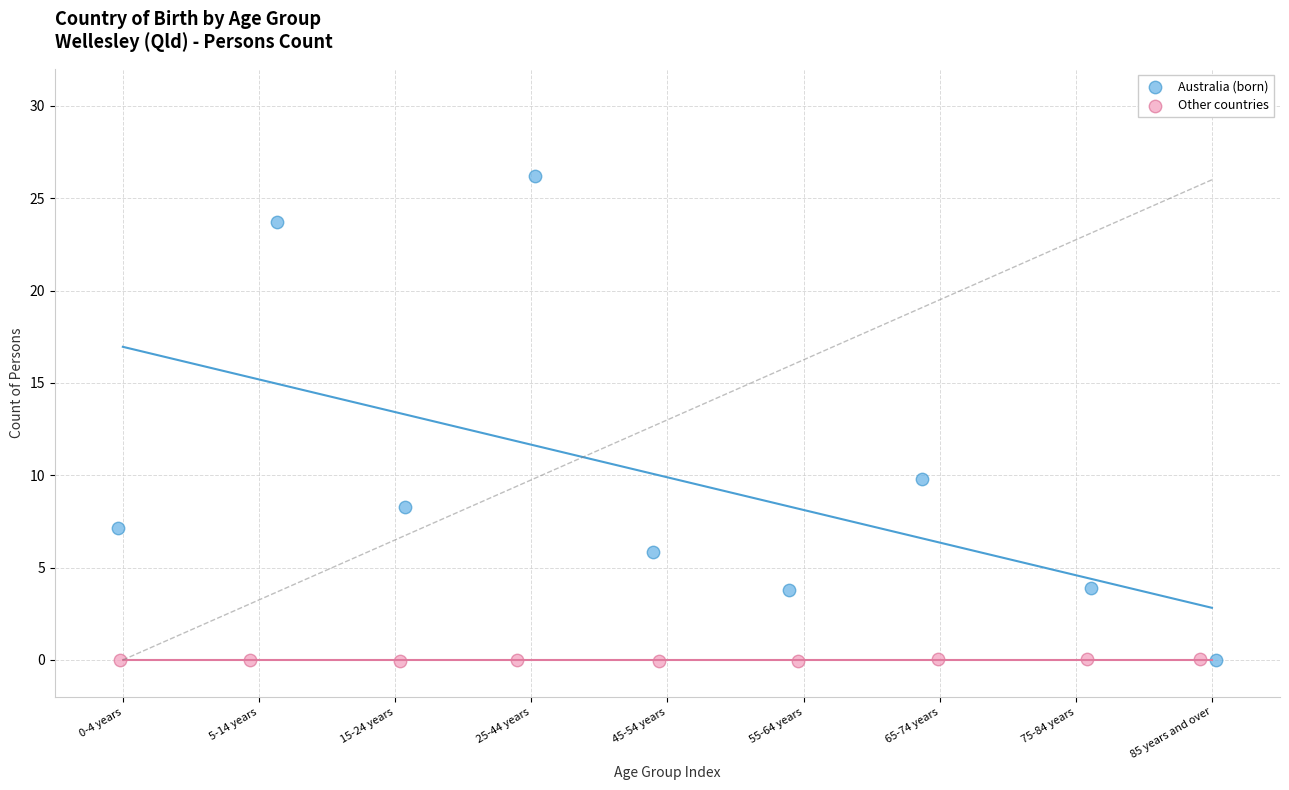

Which series reaches the maximum Y coordinate?

Australia (born)